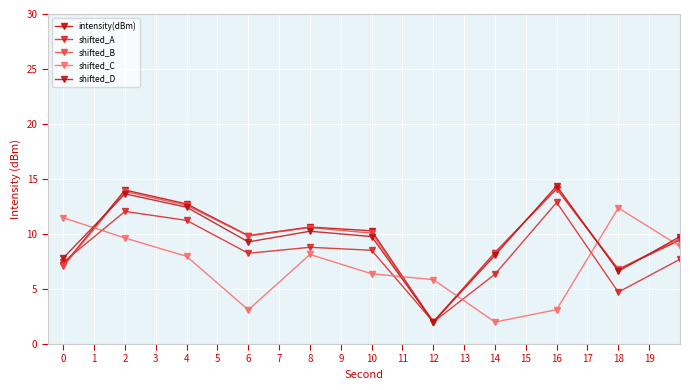

How many times do shifted_C and intensity(dBm) cross each other?

5